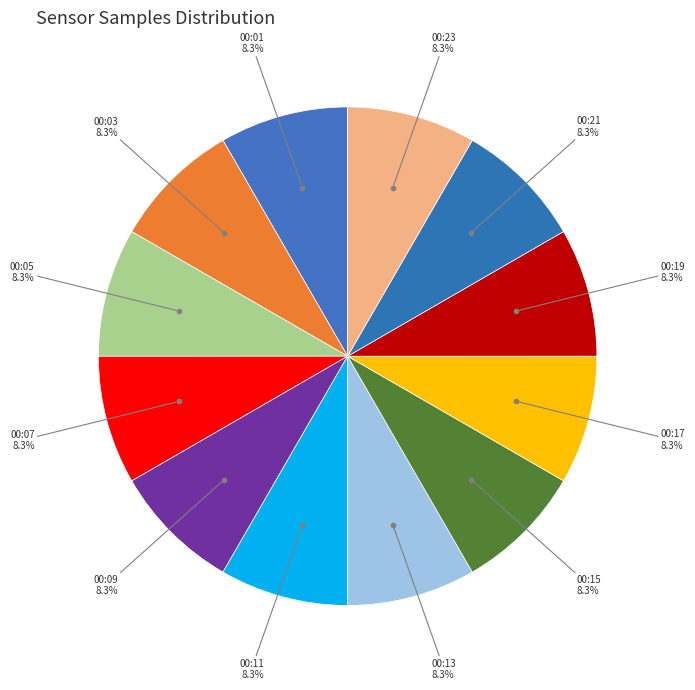

How many segments does this pie chart have?

12